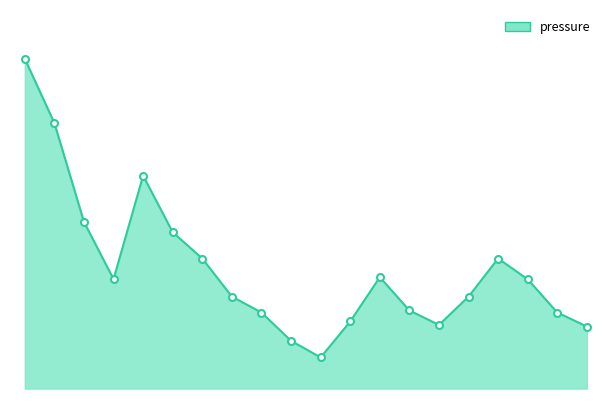

Is this an area chart (filled region under the line)?

Yes